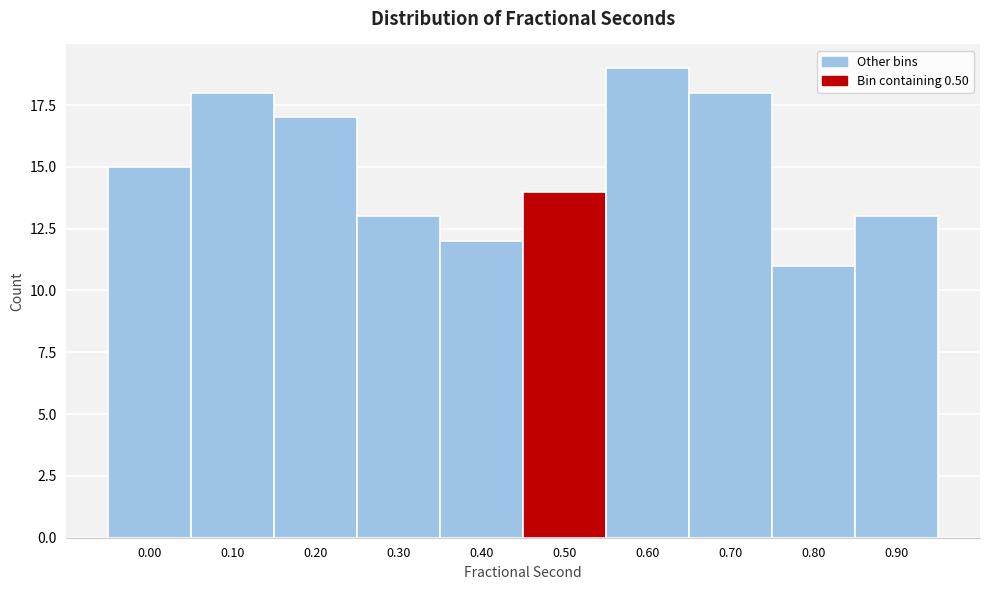

Reading left to right, transcribe all the data shown in this chart.

15	18	17	13	12	14	19	18	11	13